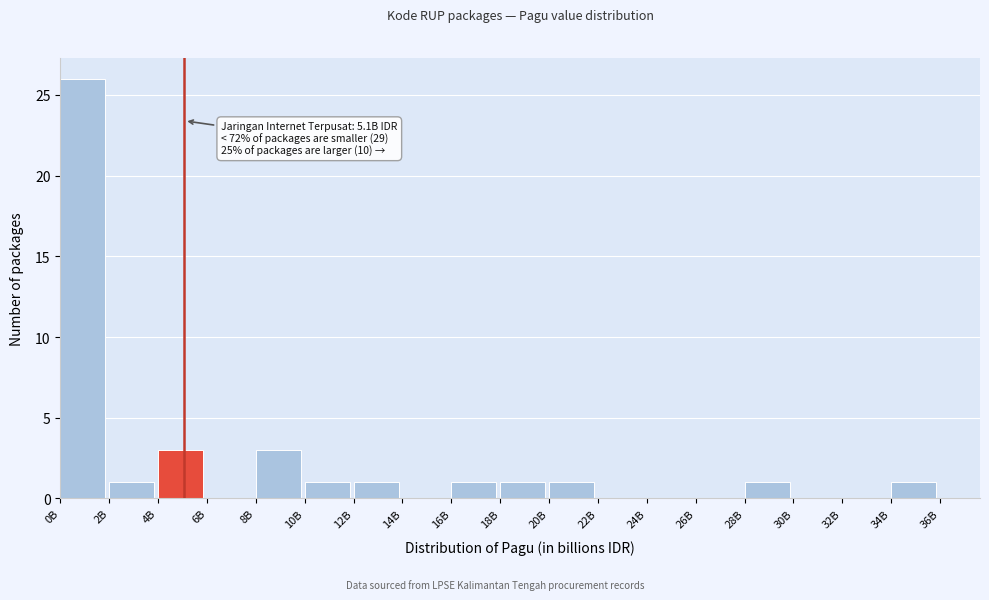

Reading left to right, extract all data points from this chart.

0B=26	2B=1	4B=3	6B=0	8B=3	10B=1	12B=1	14B=0	16B=1	18B=1	20B=1	22B=0	24B=0	26B=0	28B=1	30B=0	32B=0	34B=1